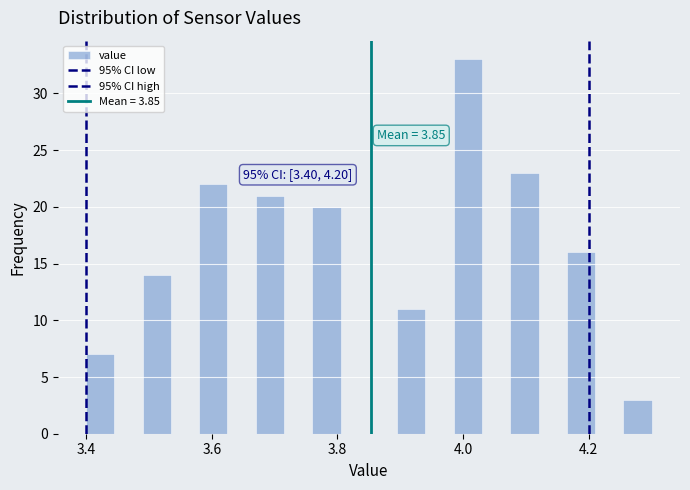

Around what value on the x-axis is the tallest bar? Give the approximate position of its centre, as read against the axis.

4.00